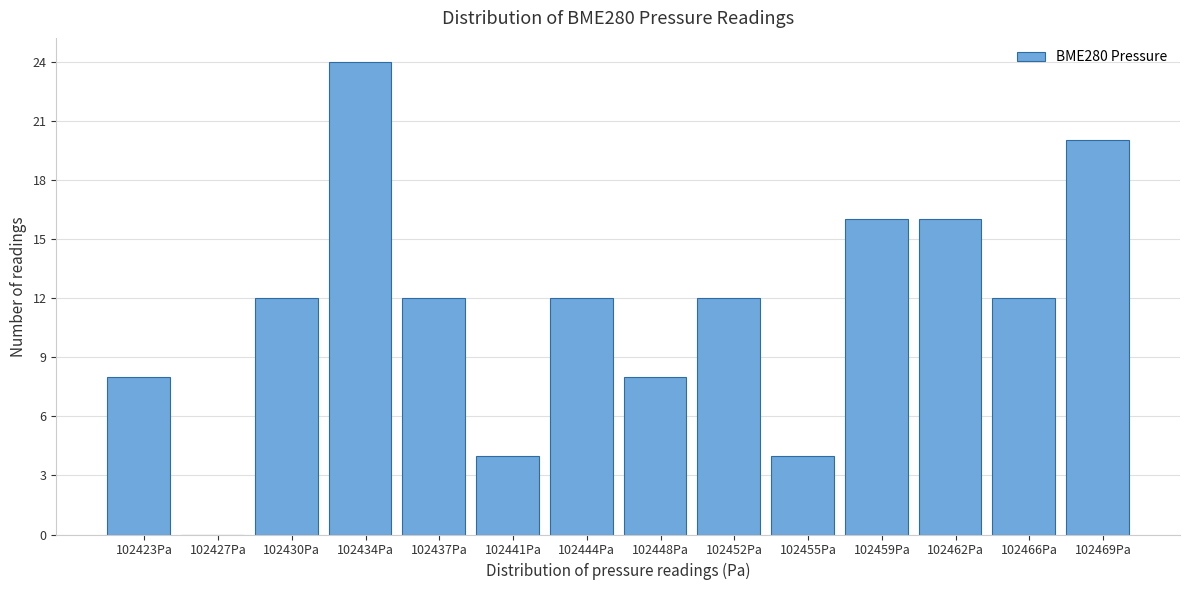

Reading right to left, transcribe all the data shown in this chart.

102469Pa=20	102466Pa=12	102462Pa=16	102459Pa=16	102455Pa=4	102452Pa=12	102448Pa=8	102444Pa=12	102441Pa=4	102437Pa=12	102434Pa=24	102430Pa=12	102427Pa=0	102423Pa=8